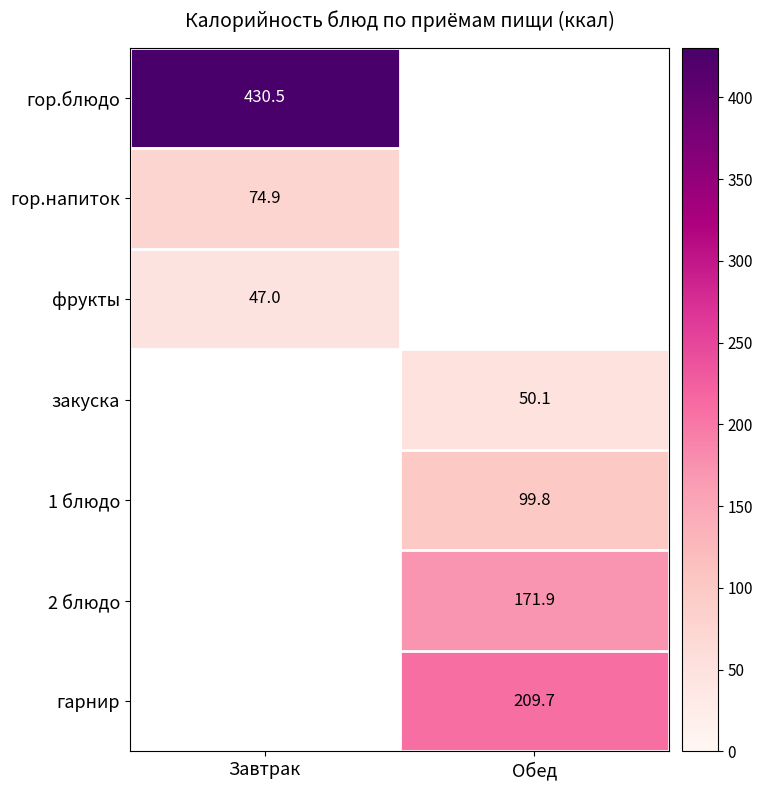

The value of гор.блюдо at Завтрак is 174.9. True or false?

False